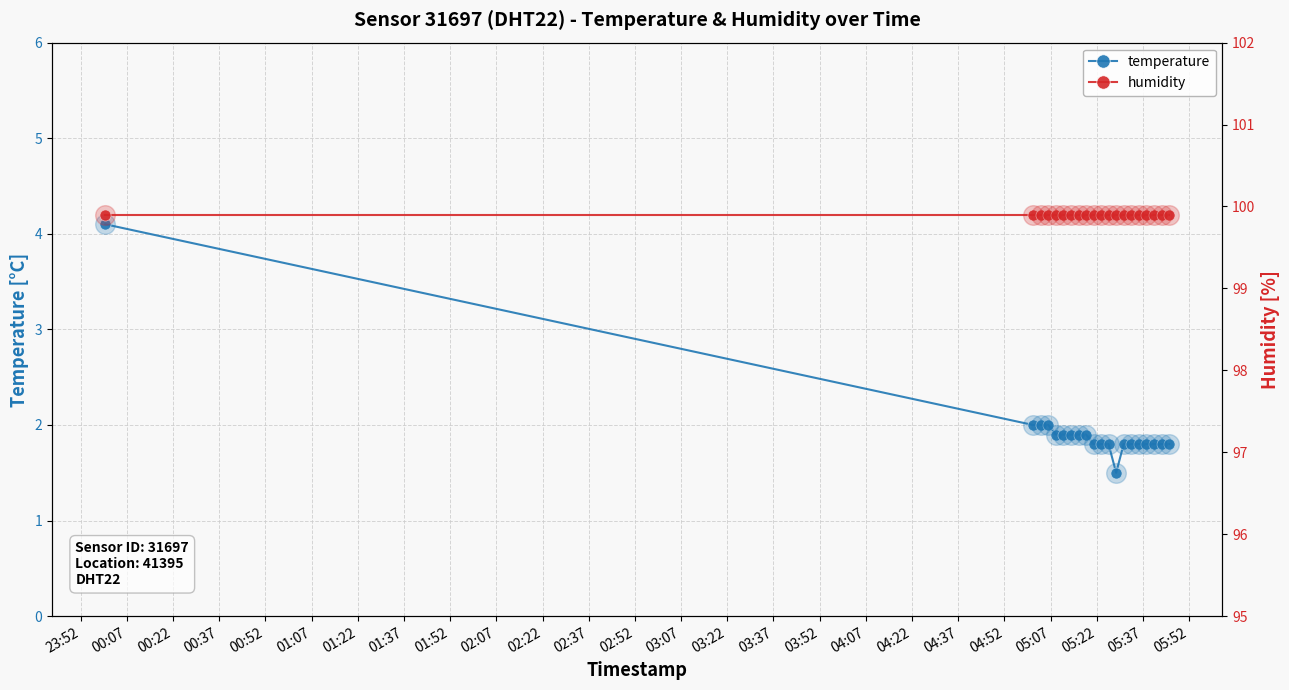

What are all the series names shown in the legend?

temperature, humidity